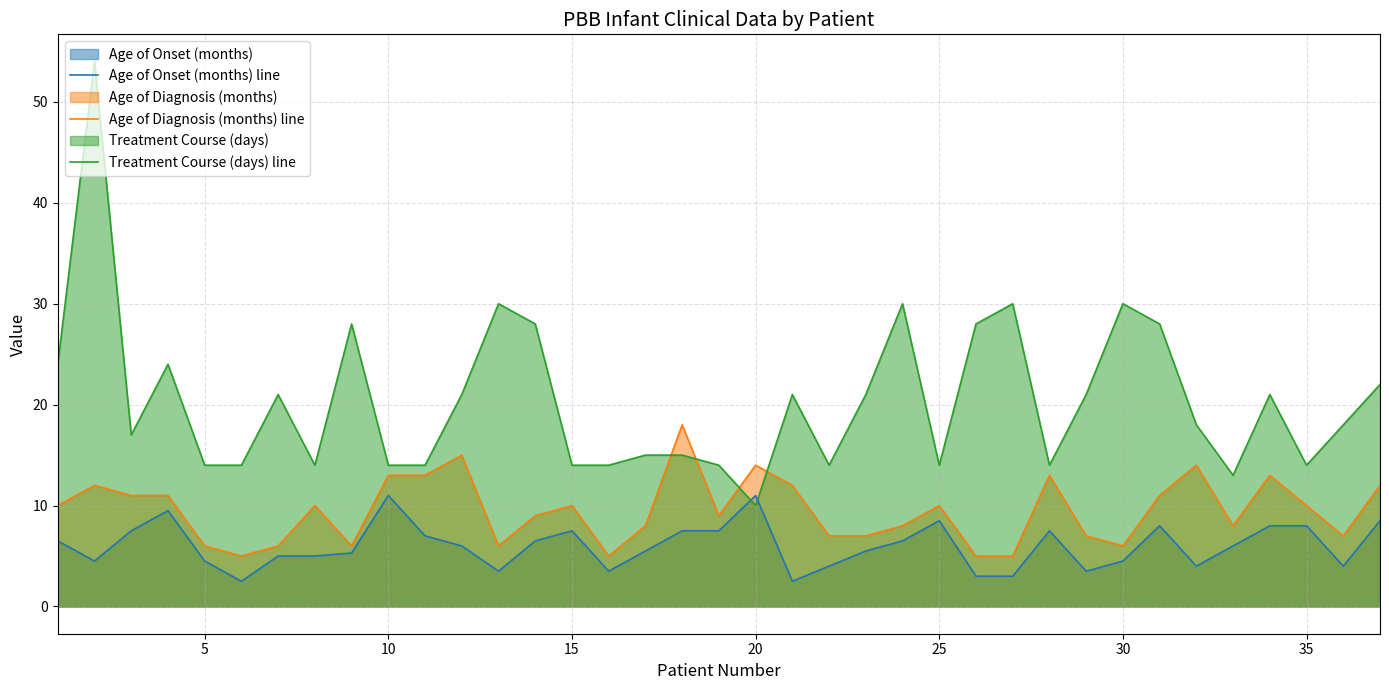

How many lines are shown in the chart?

3